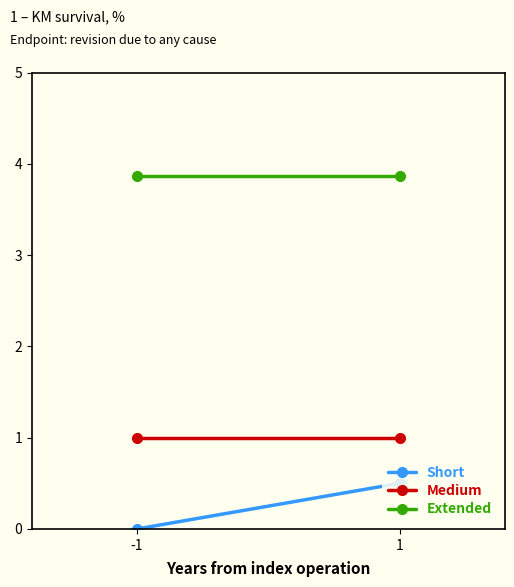

True or false: Extended has a value of 3.9 at 1.

True